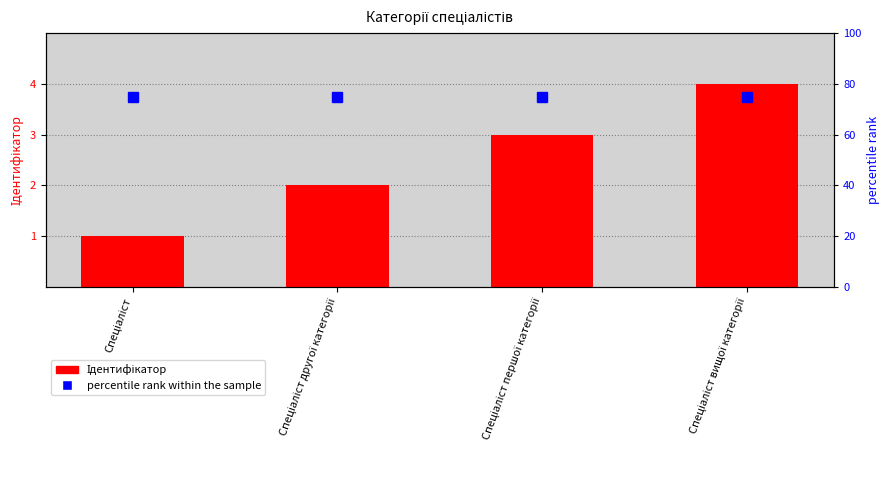

Between Спеціаліст and Спеціаліст першої категорії, which series saw the biggest shift?

Ідентифікатор